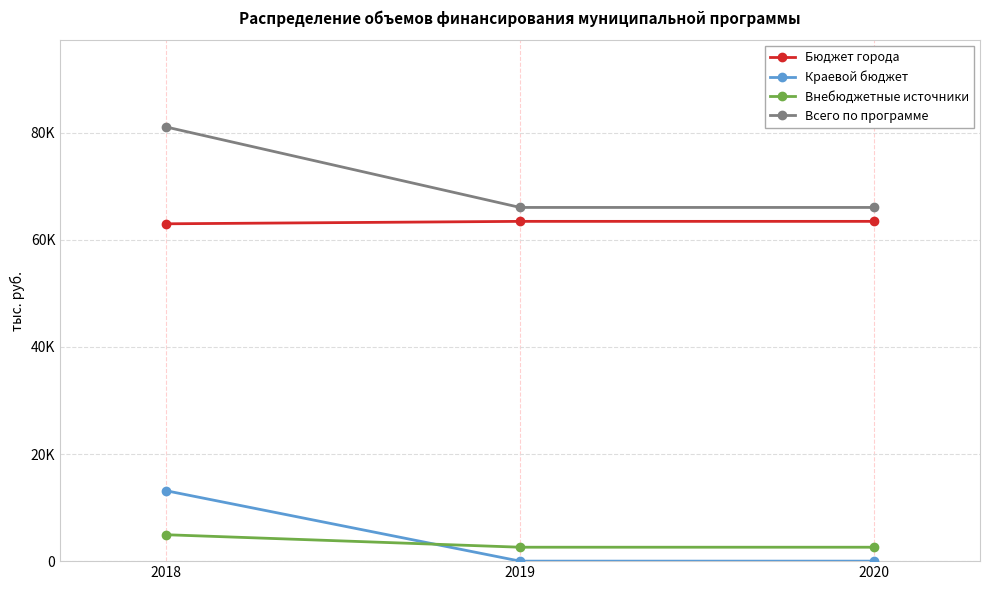

Rank the series by their maximum value, from lowest to highest.

Внебюджетные источники, Краевой бюджет, Бюджет города, Всего по программе